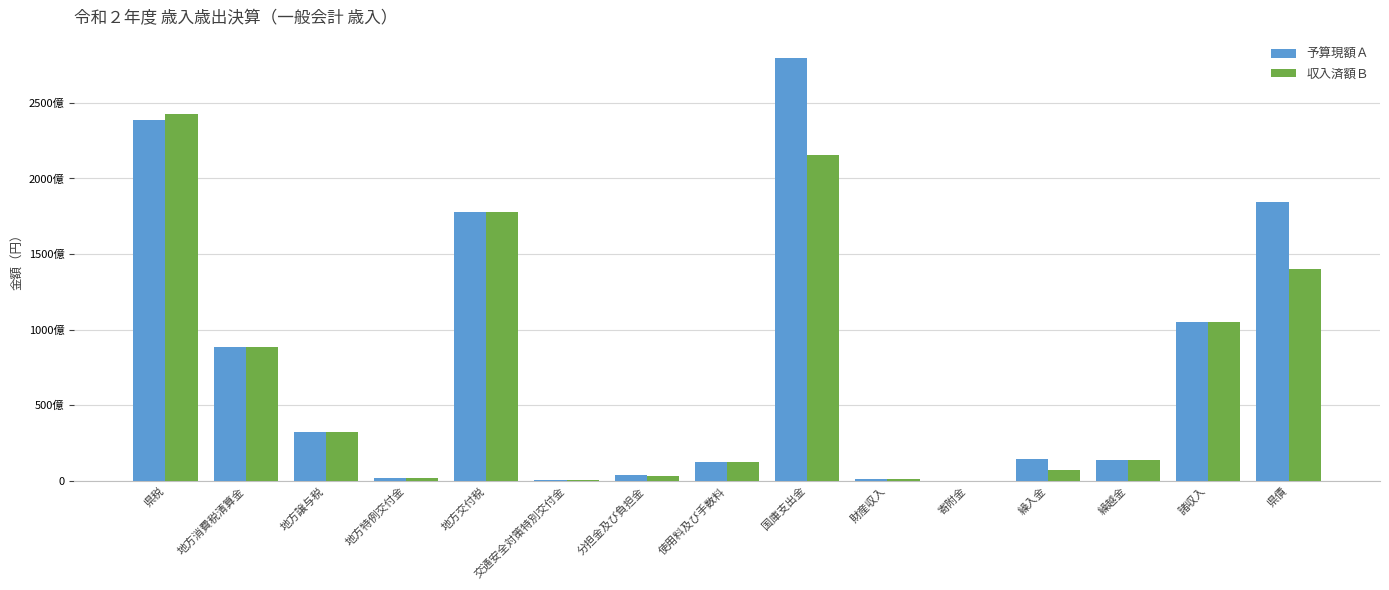

What is the difference between the 収入済額Ｂ values at 分担金及び負担金 and 県税?

238928904840